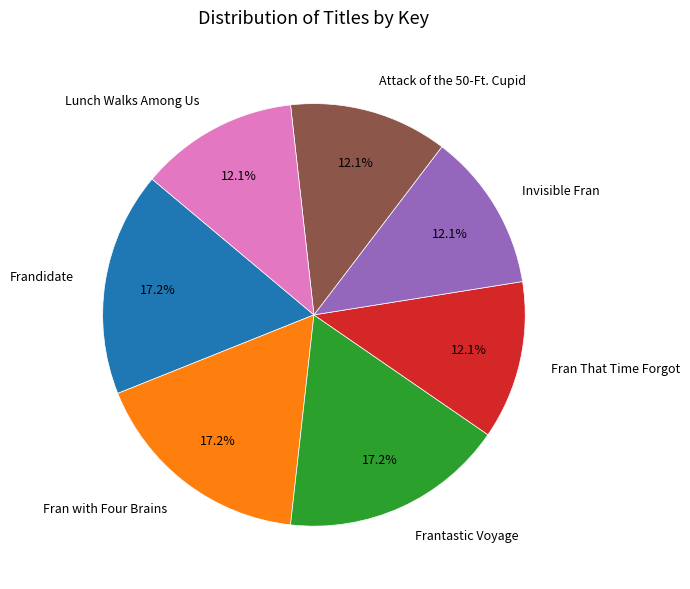

Is Frandidate the majority of the pie?

No